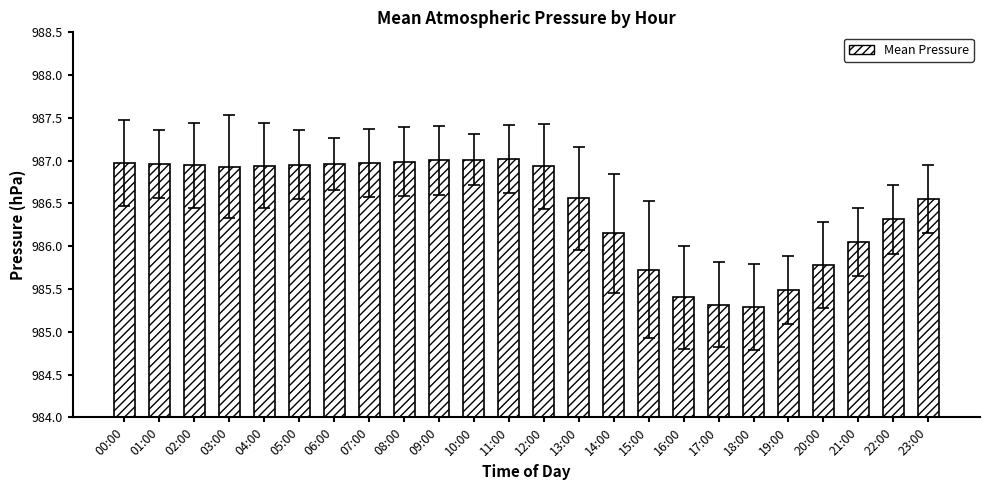

What is the minimum value shown in the chart?

985.3